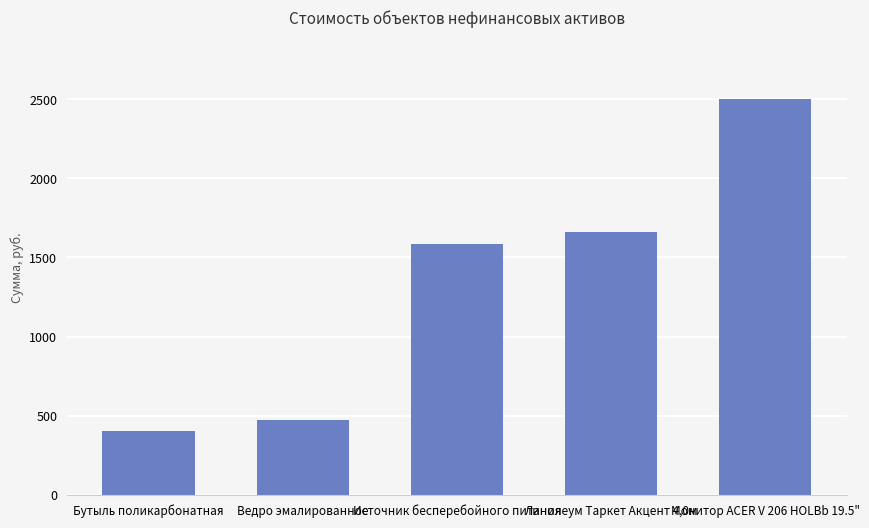

Is it true that the value at Ведро эмалированное is 320.8?

False